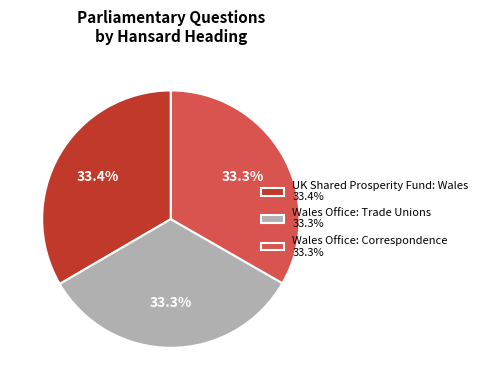

To the nearest percent, what is the average slice percentage?

33%